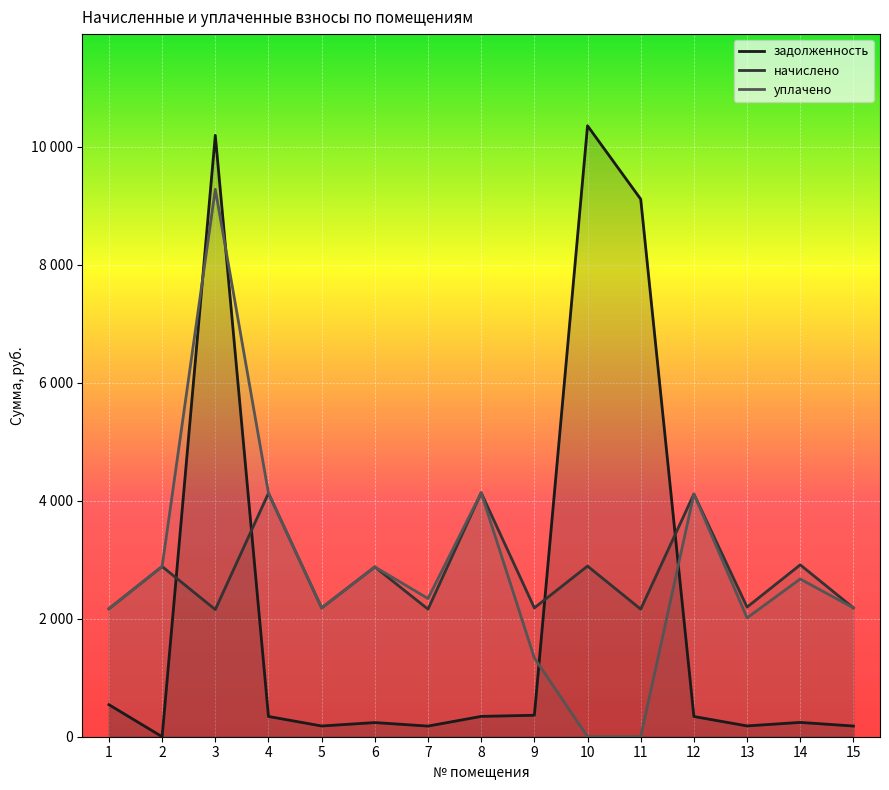

What are all the series names shown in the legend?

задолженность, начислено, уплачено